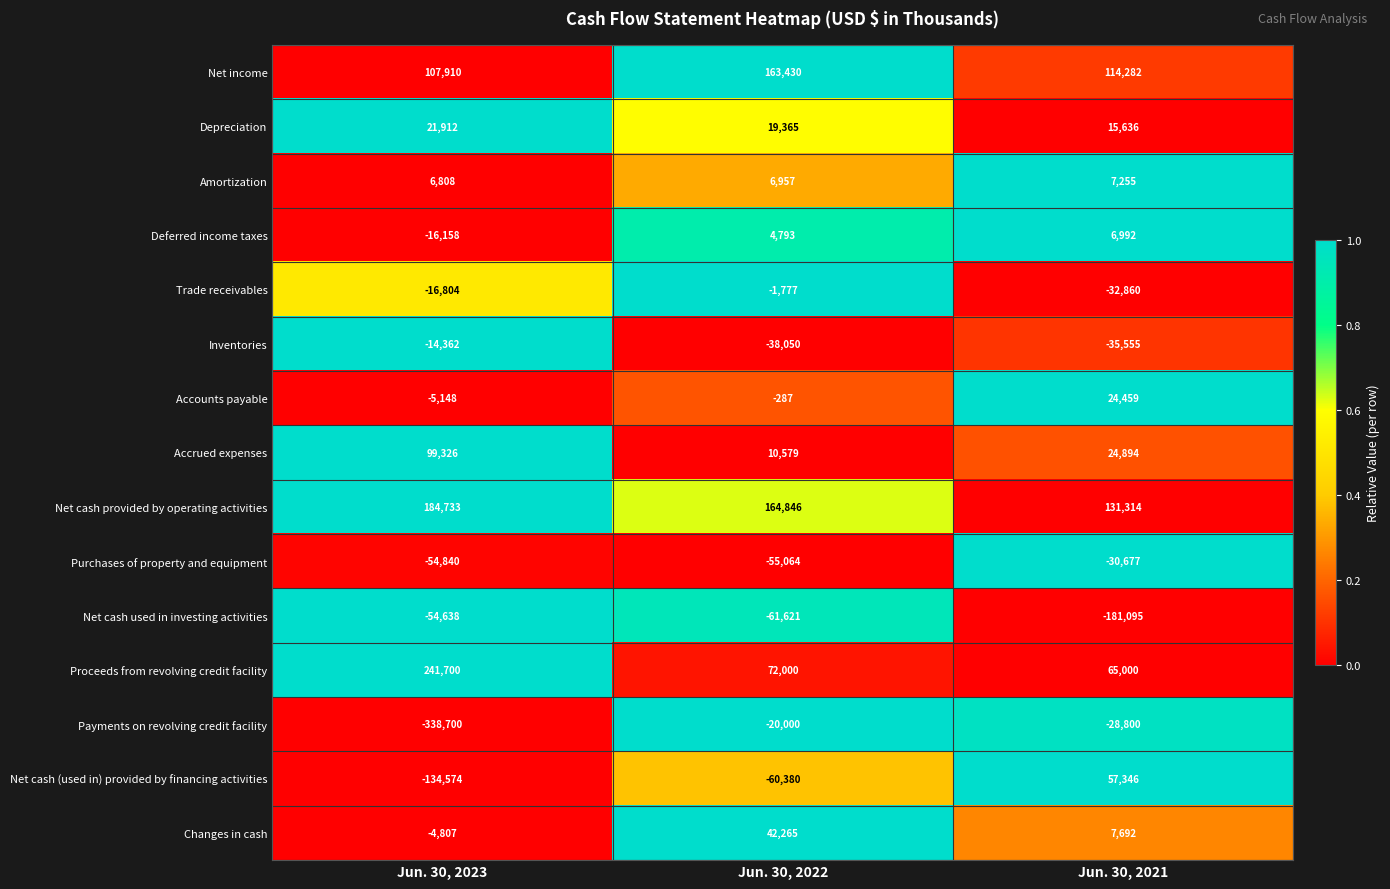

What is the average value of the Deferred income taxes series?

-1458